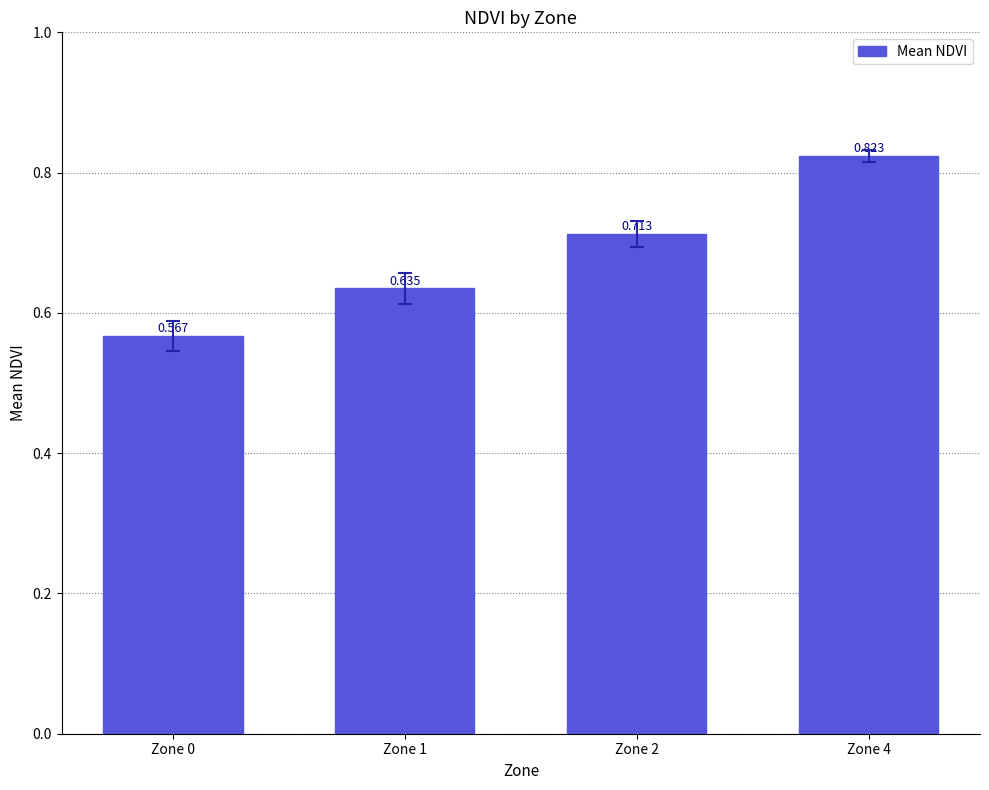

What is the difference between the values at Zone 4 and Zone 0?

0.3